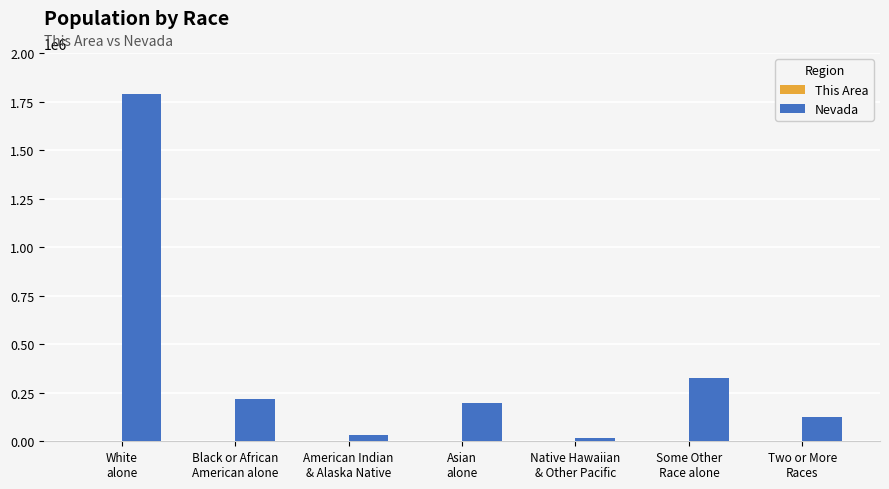

Are the bars grouped side by side (vs. stacked)?

Yes